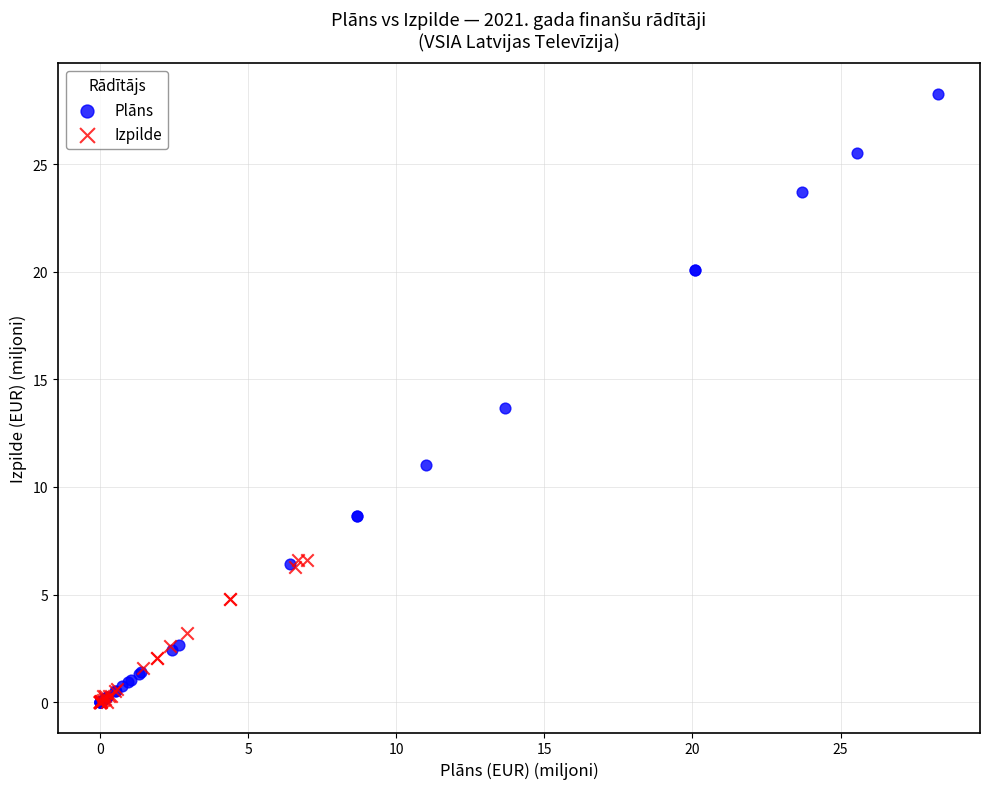

Which series contains the highest Y value?

Plāns